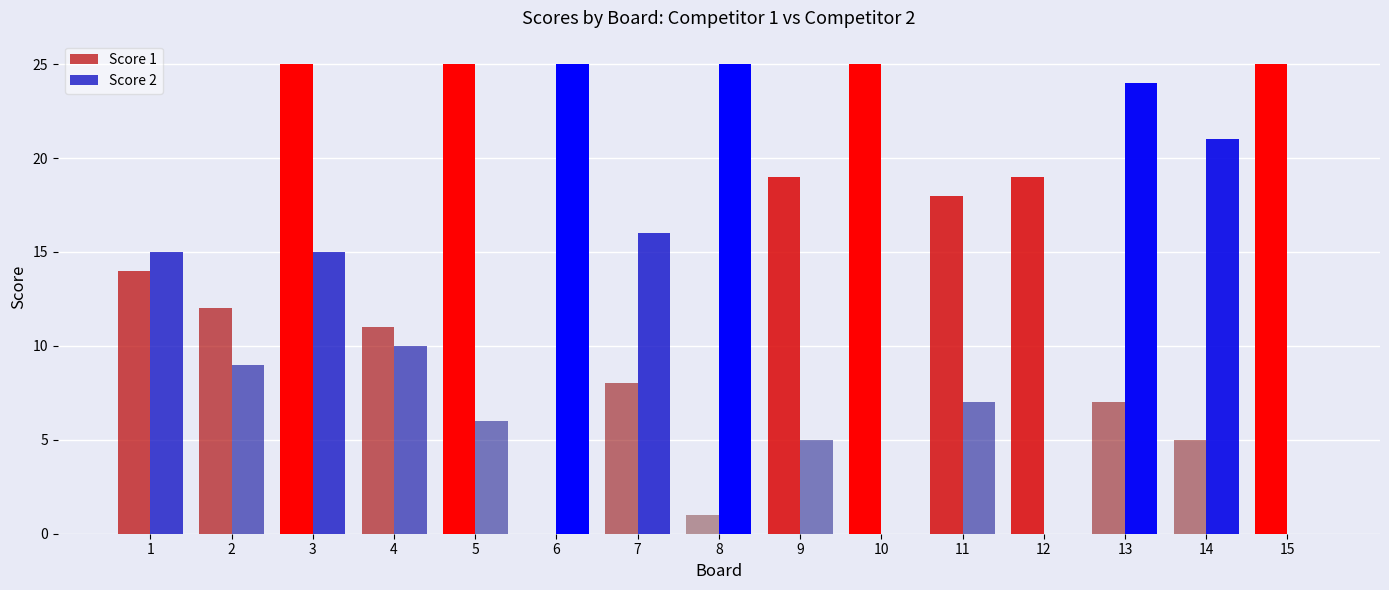

Reading left to right, extract all data points from this chart.

Score 1: 1=14	2=12	3=25	4=11	5=25	6=0	7=8	8=1	9=19	10=25	11=18	12=19	13=7	14=5	15=25
Score 2: 1=15	2=9	3=15	4=10	5=6	6=25	7=16	8=25	9=5	10=0	11=7	12=0	13=24	14=21	15=0